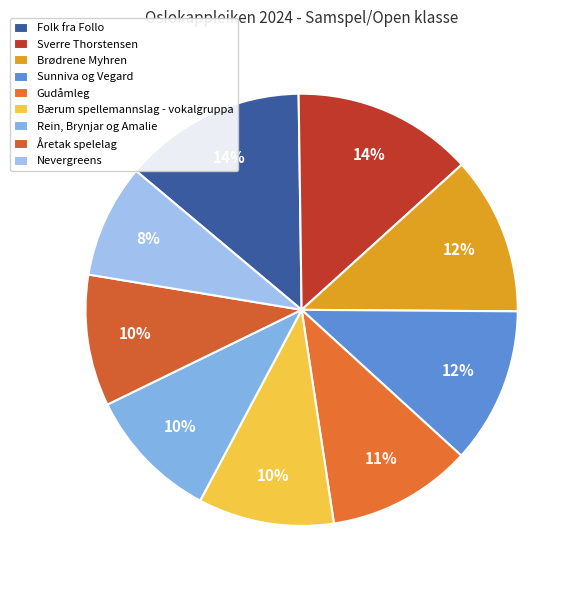

Rank the categories by value from highest to lowest.

Folk fra Follo, Sverre Thorstensen, Brødrene Myhren, Sunniva og Vegard, Gudåmleg, Bærum spellemannslag - vokalgruppa, Rein, Brynjar og Amalie, Åretak spelelag, Nevergreens